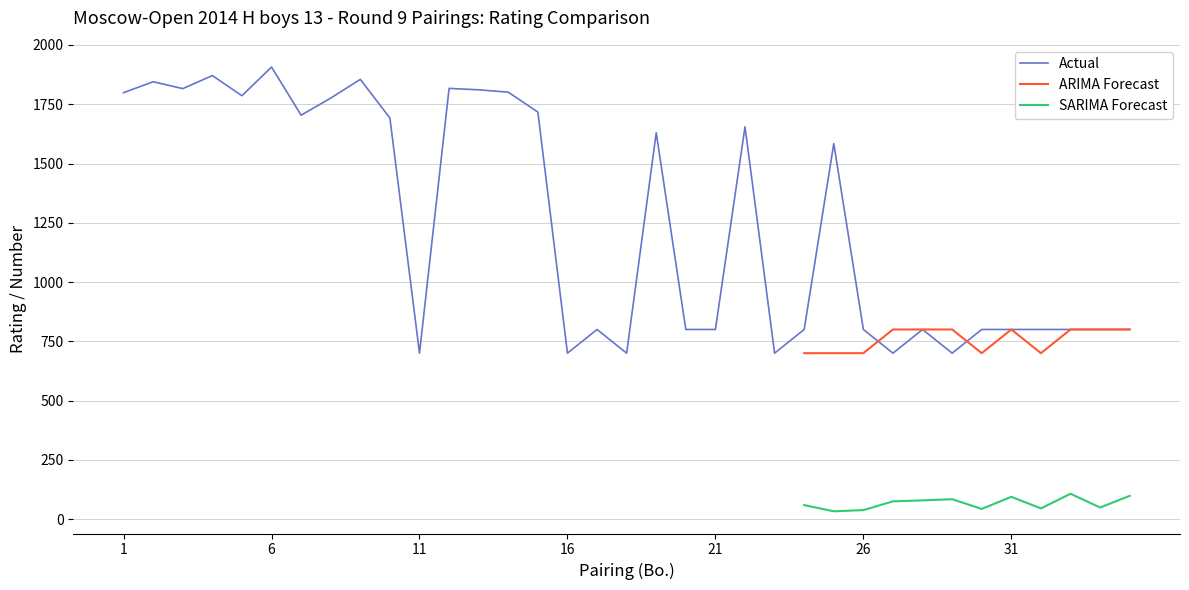

Which series has the largest total across all categories?

Actual